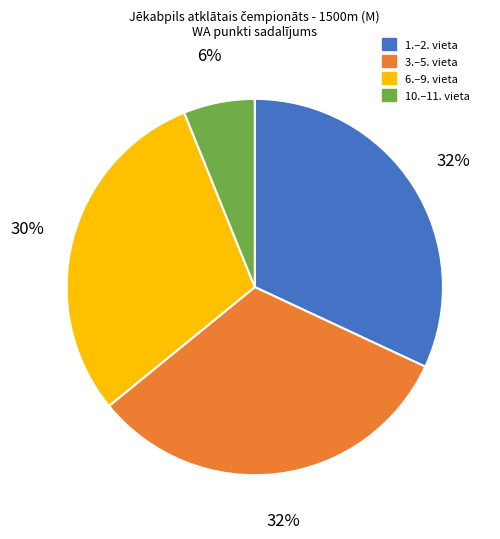

To the nearest percent, what portion does 6.–9. vieta represent?

30%